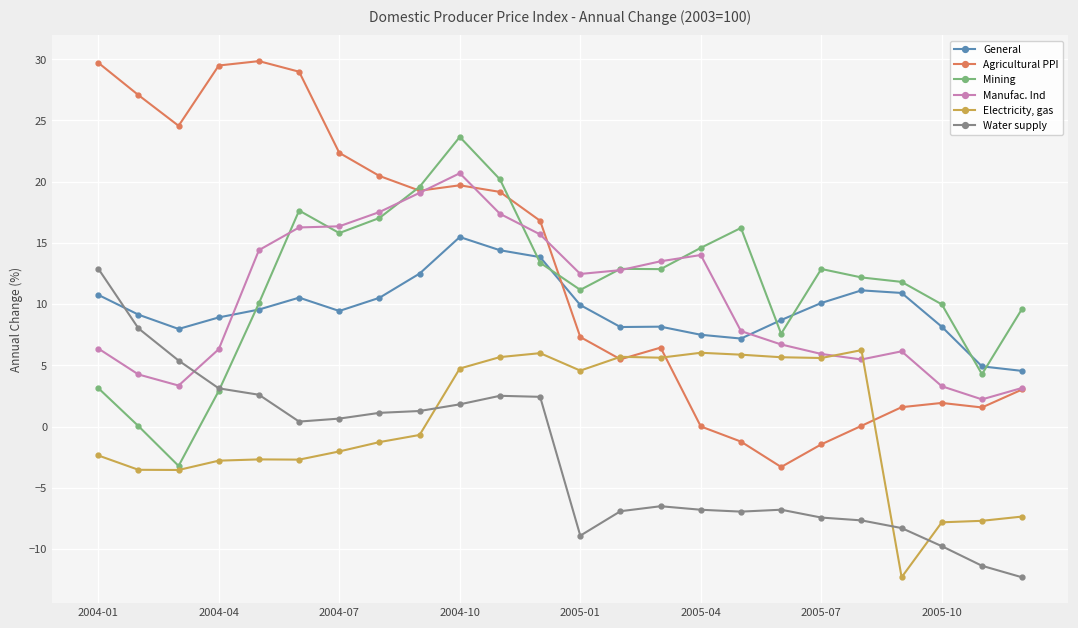

What is the value of the Electricity, gas point at the 24th from the left?

-7.4